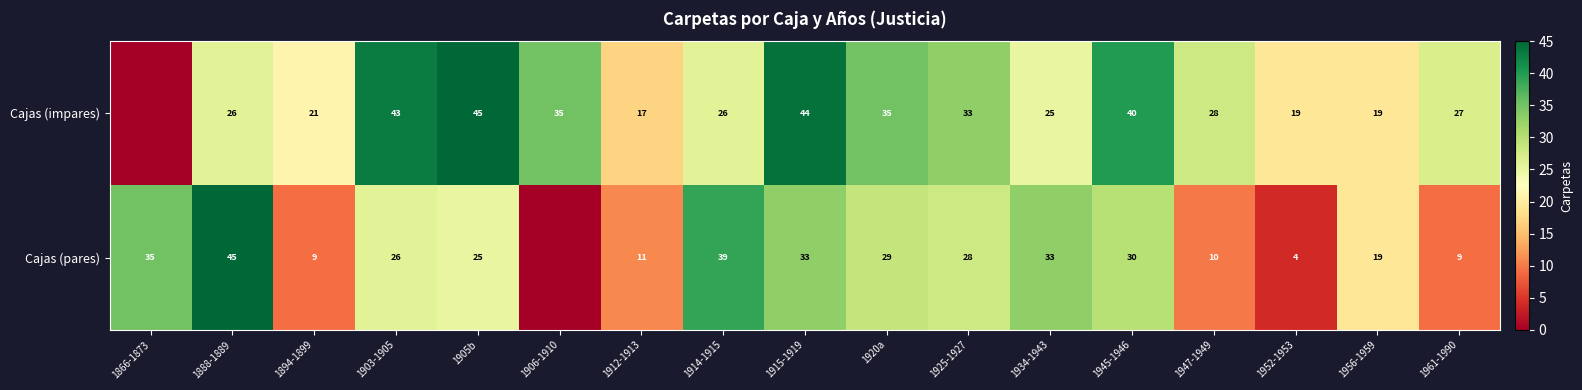

Between 1915-1919 and 1920a, which series saw the biggest shift?

Cajas (impares)